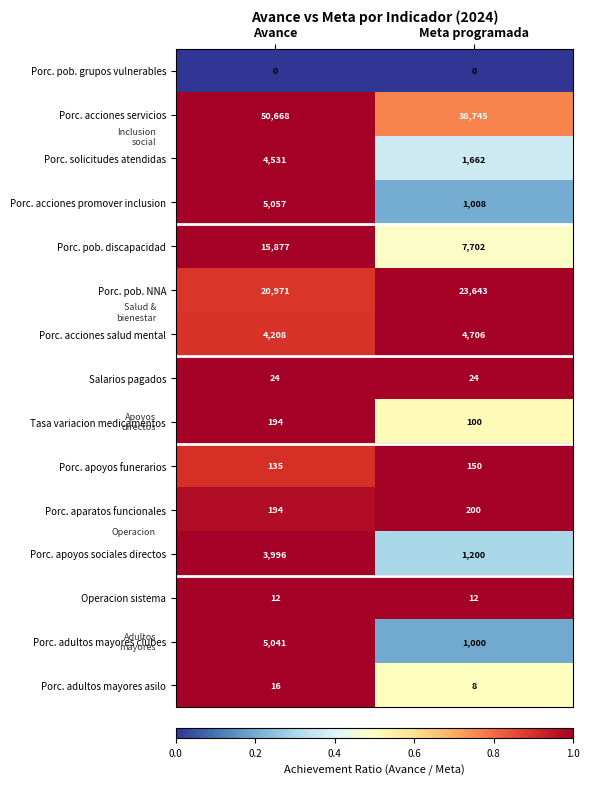

Read the Tasa variacion medicamentos value at Avance, to the nearest 10.

190